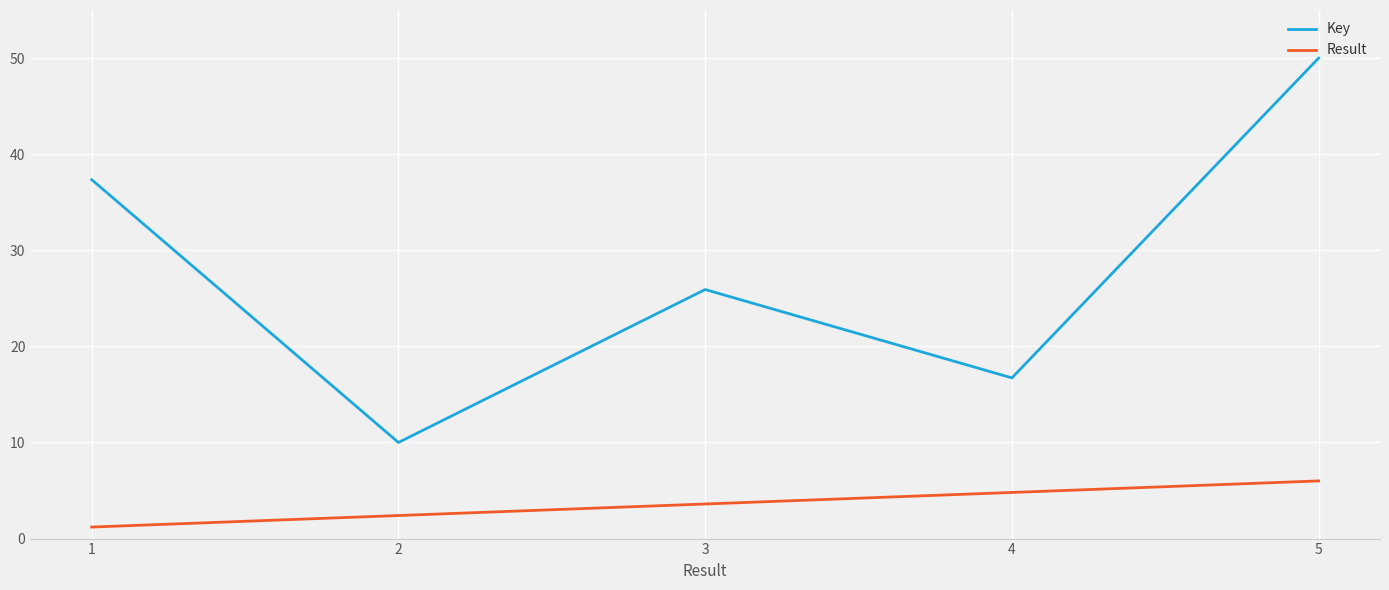

In Key, how many points are lower than both neighbors (excluding endpoints)?

2